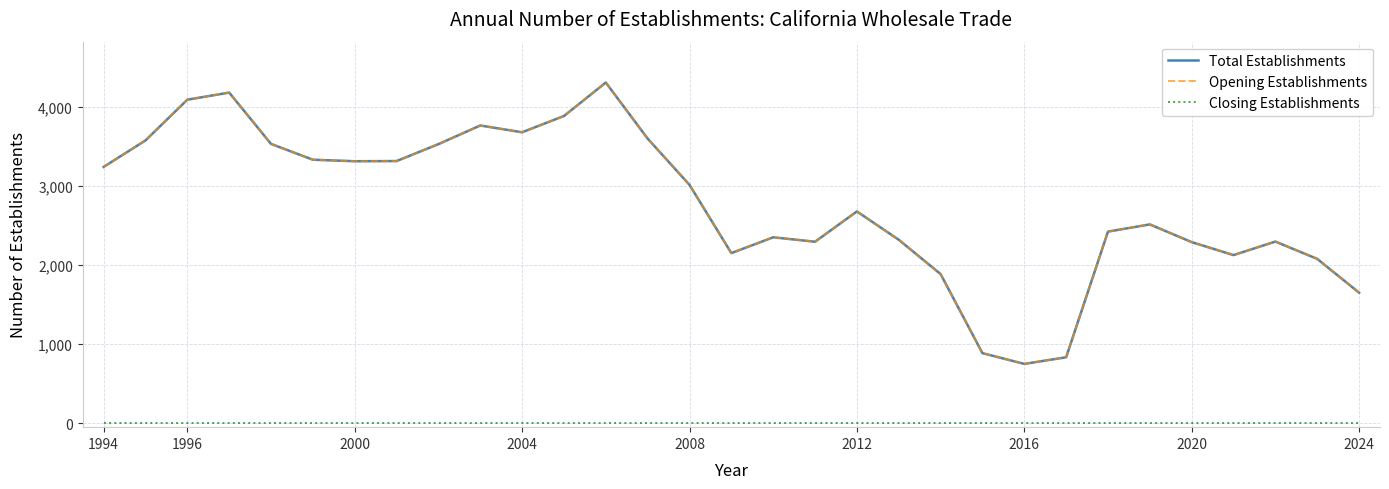

Which series has the largest range (max minus min)?

Total Establishments